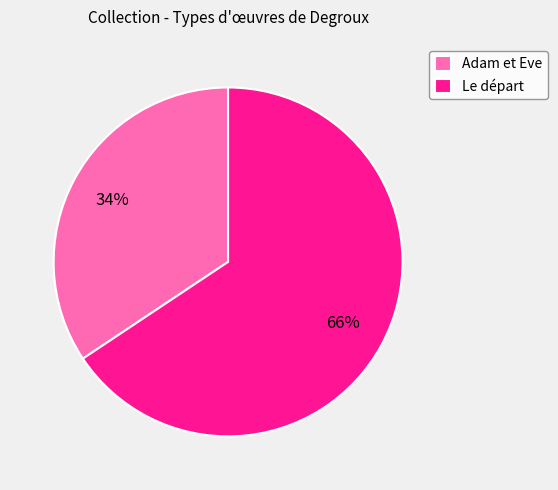

The Adam et Eve slice represents 34% of the pie. True or false?

True